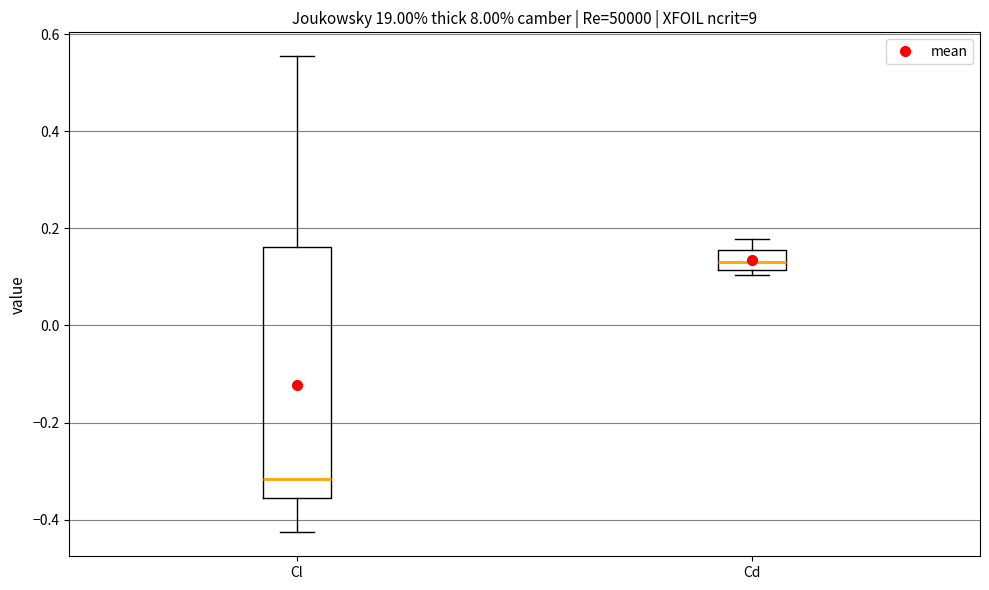

Where does the upper whisker of the box for Cd end on the y-axis? The values are not printed on the chart, so give them approximately, as read against the axis.

0.18